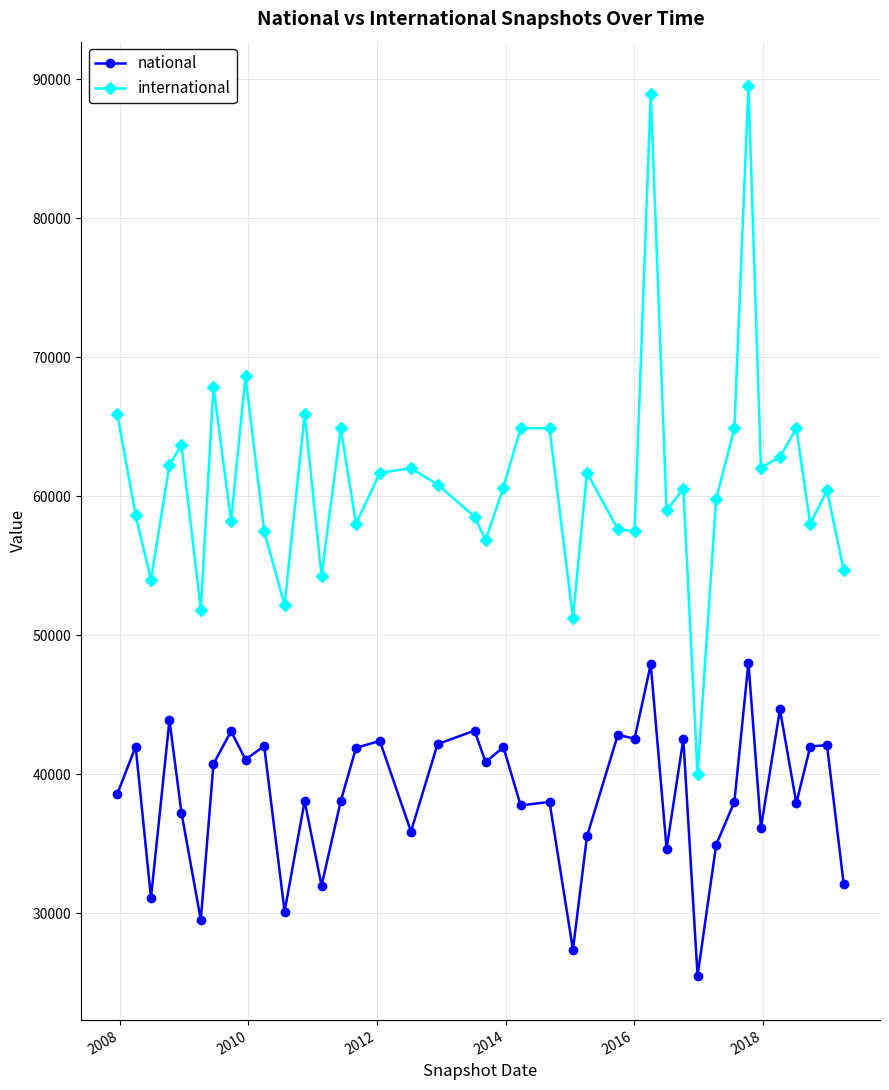

How many interior local peaks does the international series have?

13